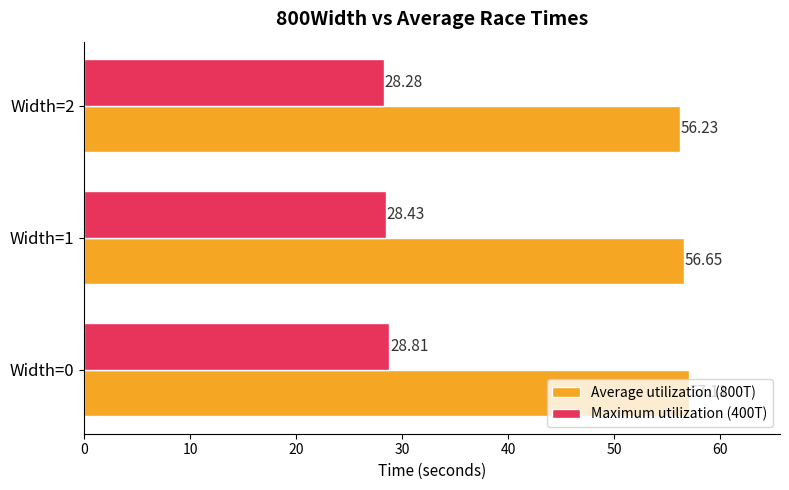

At Width=0, list the series in order from smallest to largest.

Maximum utilization (400T), Average utilization (800T)